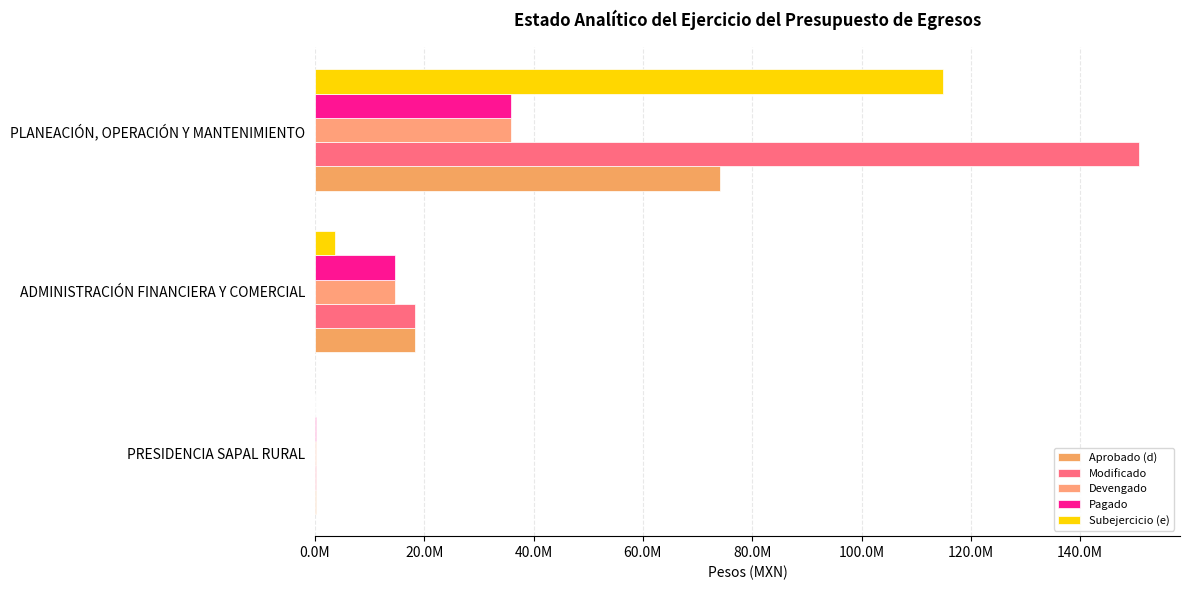

How many data points in Modificado are less than 18234739?

1